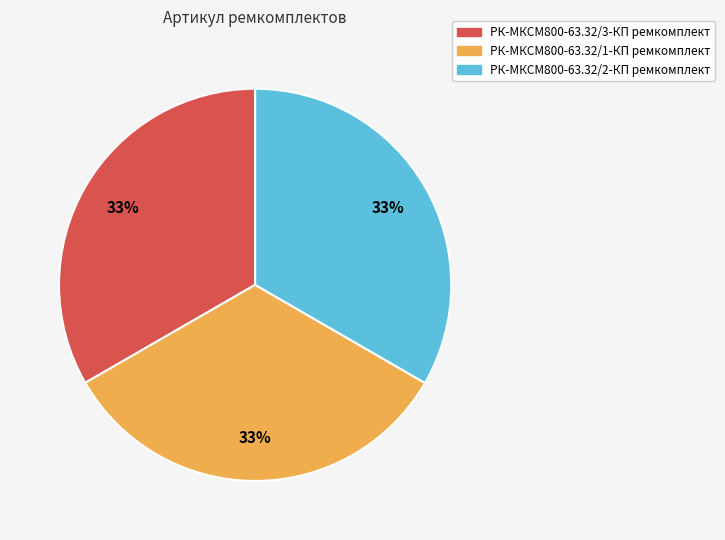

Does РК-МКСМ800-63.32/1-КП ремкомплект account for over 50% of the chart?

No